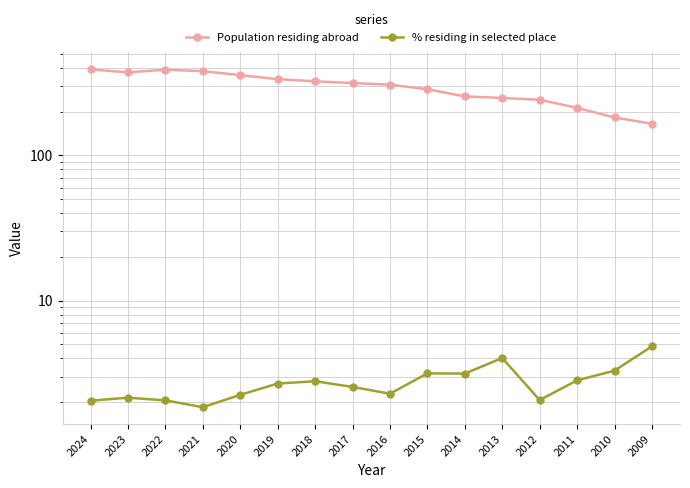

How many values in the Population residing abroad series are below 314?

8